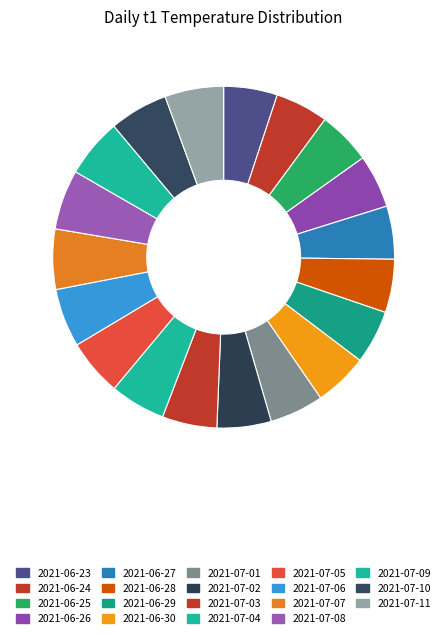

What percentage is the 2021-06-27 slice, to the nearest percent?

5%